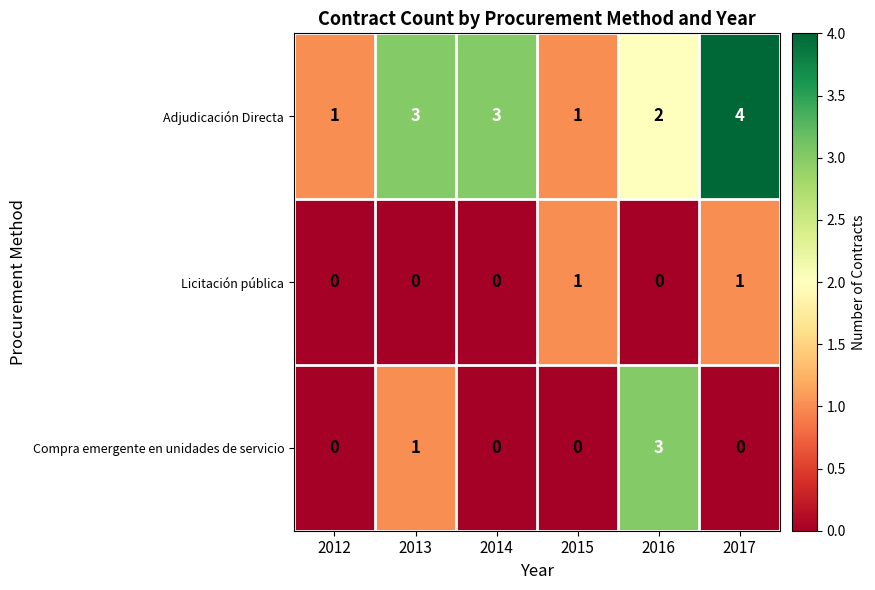

Which series has the largest total across all categories?

Adjudicación Directa